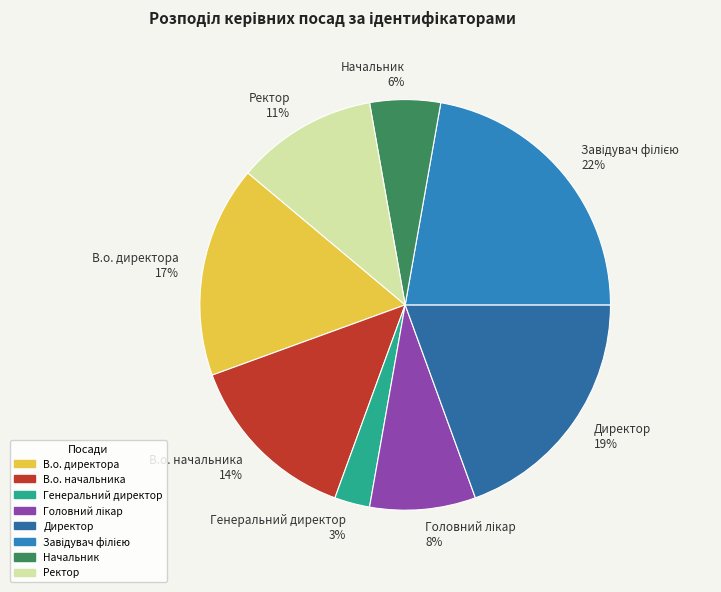

Which slice is the smallest?

Генеральний директор